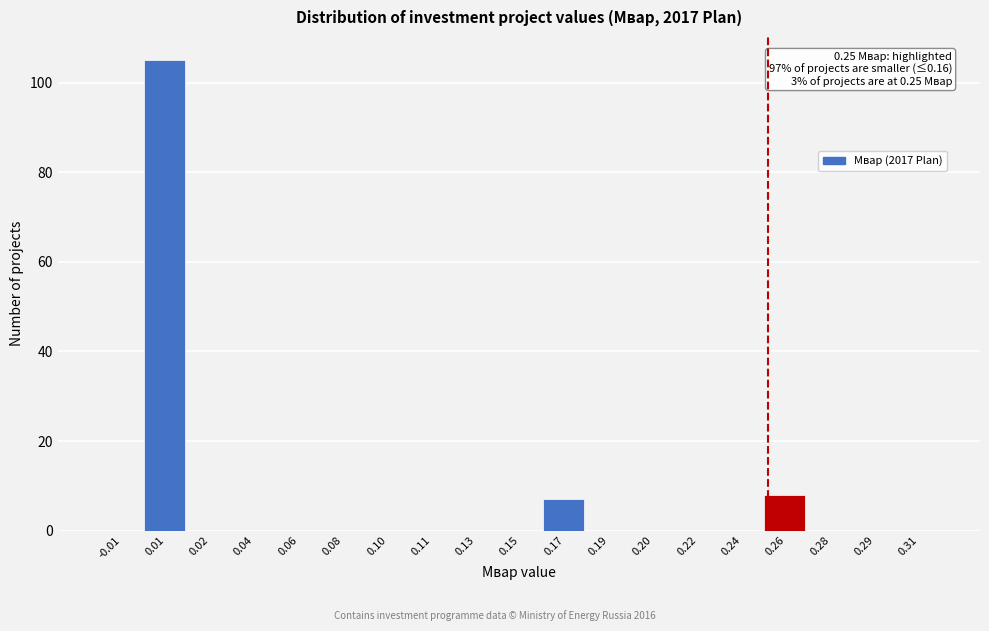

Reading right to left, what are all the values shown in this chart?

0.31=0	0.29=0	0.28=0	0.26=8	0.24=0	0.22=0	0.20=0	0.19=0	0.17=7	0.15=0	0.13=0	0.11=0	0.10=0	0.08=0	0.06=0	0.04=0	0.02=0	0.01=105	-0.01=0